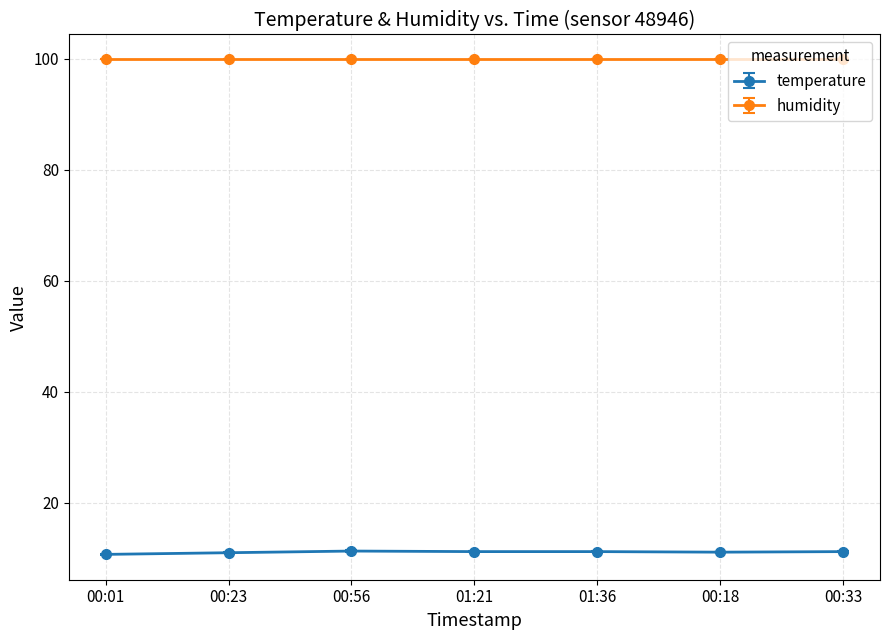

What are all the series names shown in the legend?

temperature, humidity